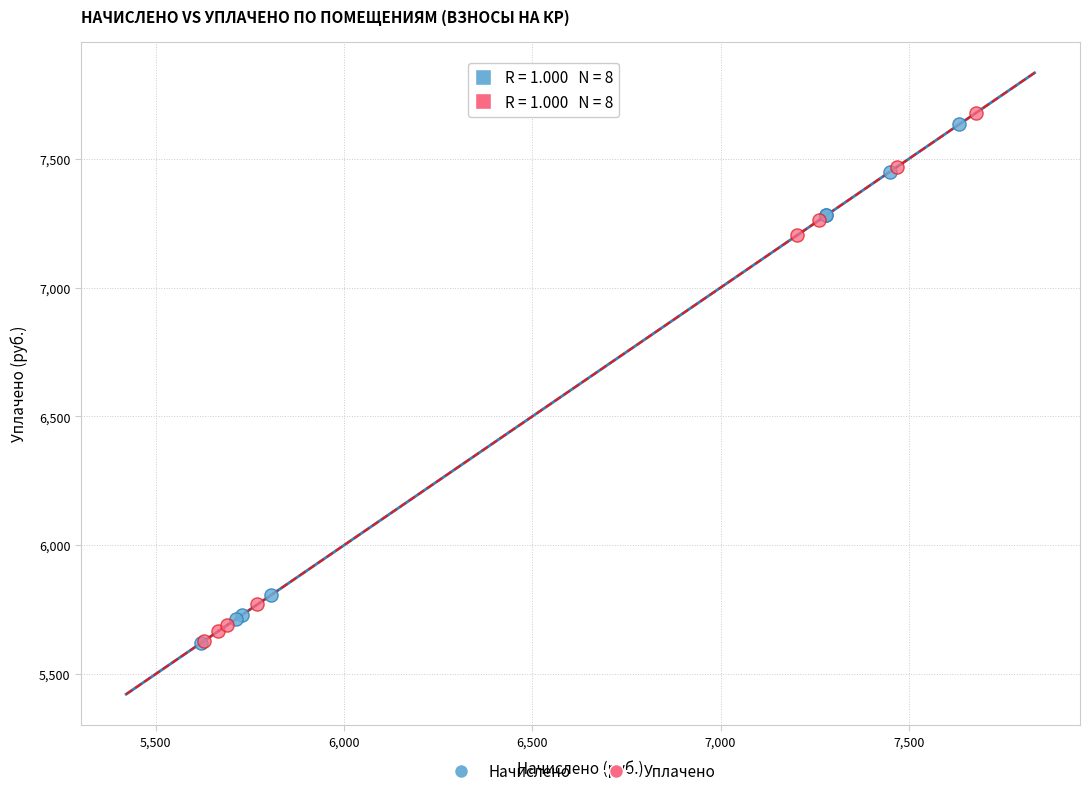

Which series has the widest spread of Y values?

Уплачено